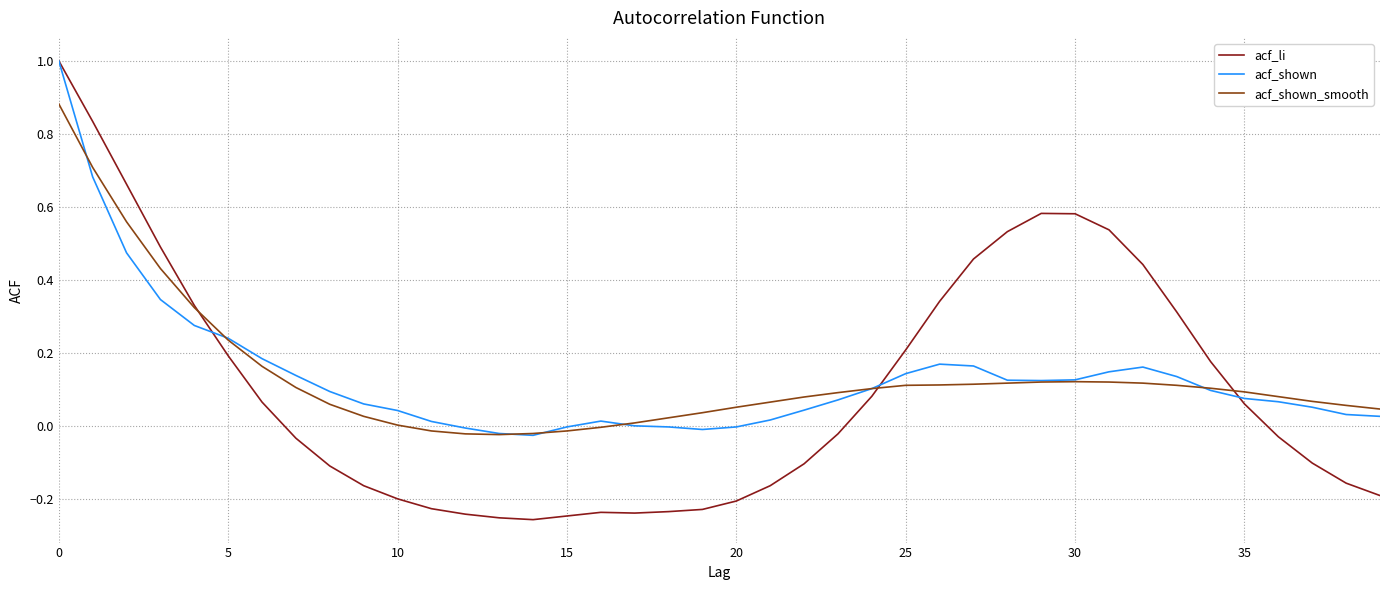

Which series has the largest range (max minus min)?

acf_li